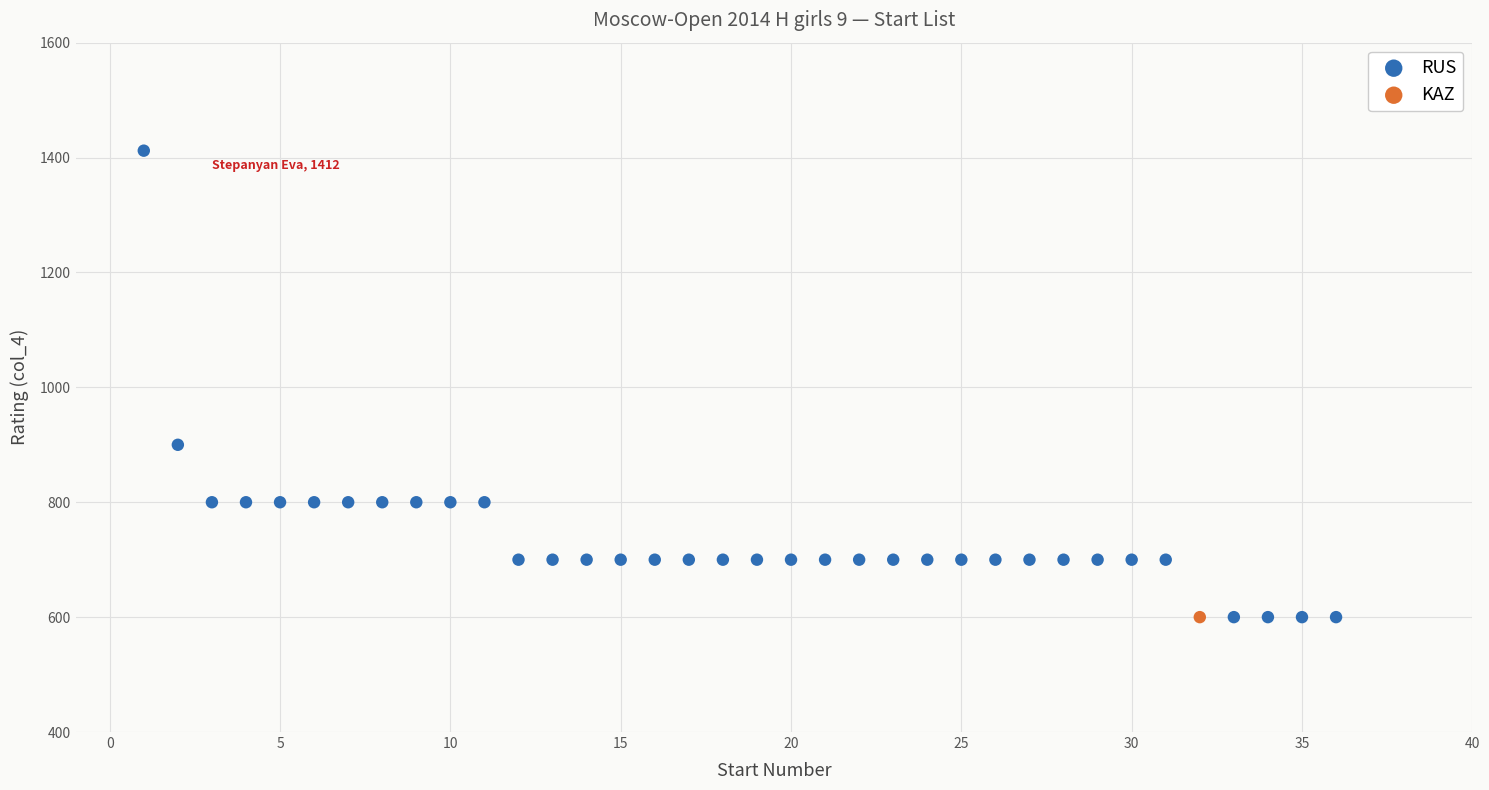

What are all the series names shown in the legend?

RUS, KAZ